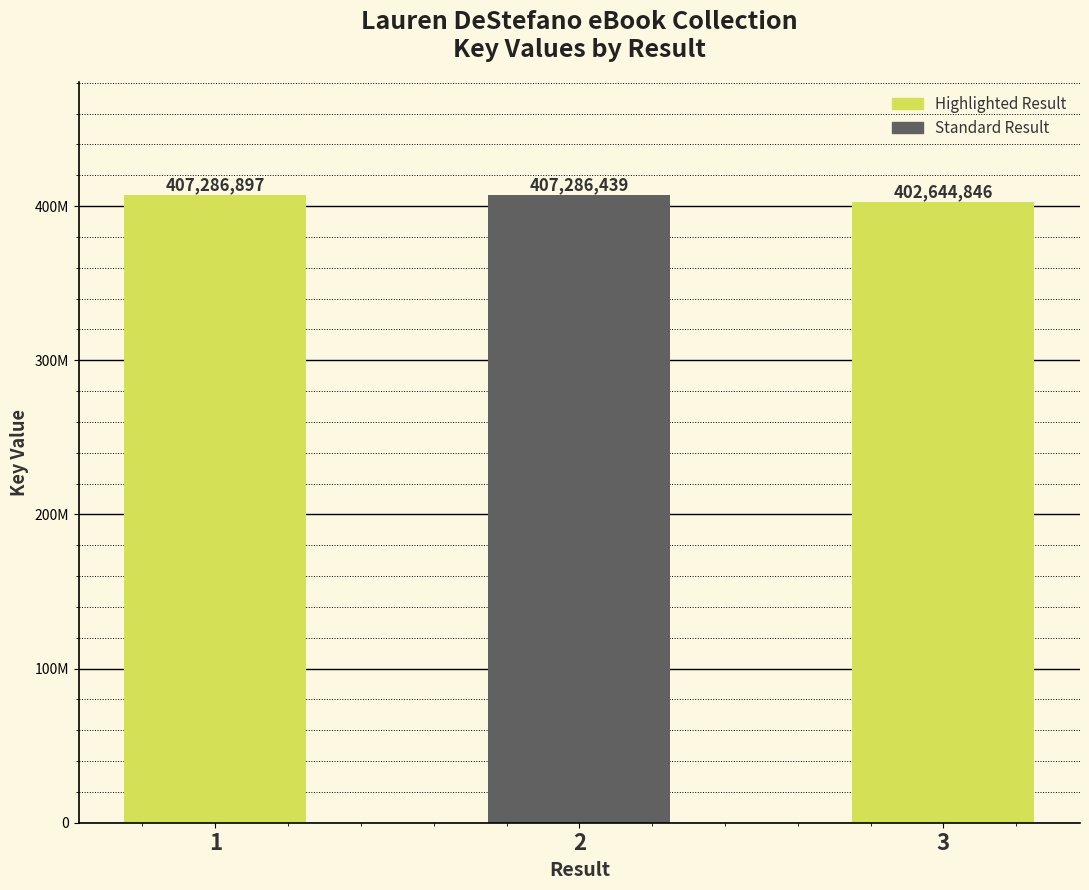

What is the value of the 2nd bar from the left?

407286439